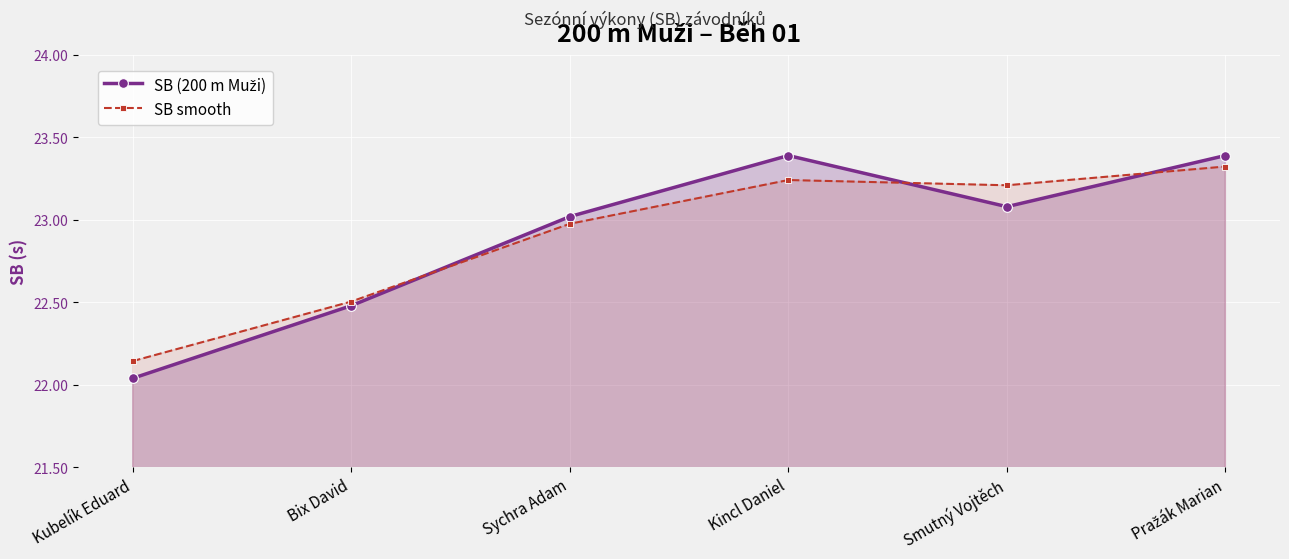

At which label is SB (200 m Muži) closest to 22?

Kubelík Eduard